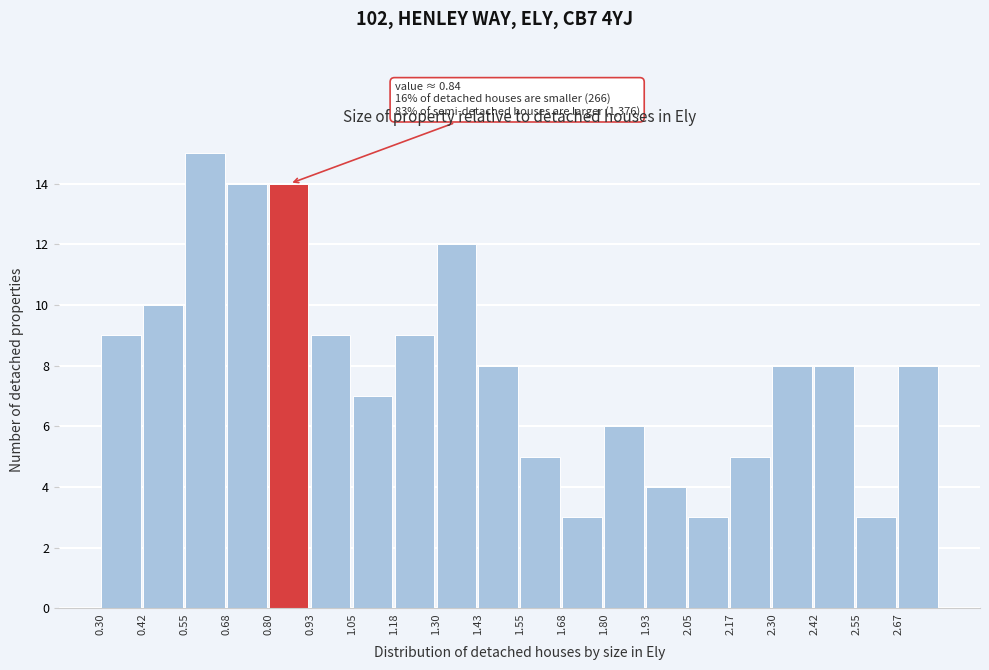

Over which range of the x-axis is the bar tallest?

0.550 to 0.675